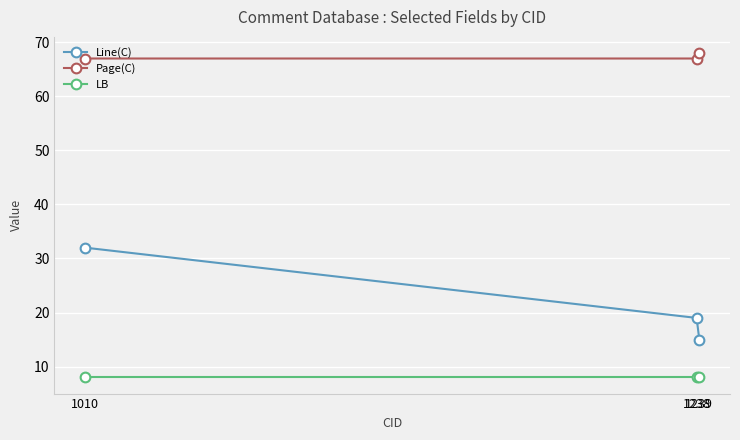

At which label is Line(C) closest to 23?

1238